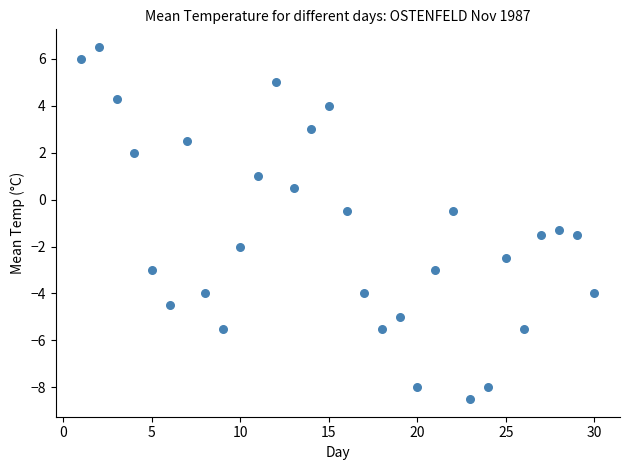

What Y value in the scatter plot is closest to -1?

-1.3